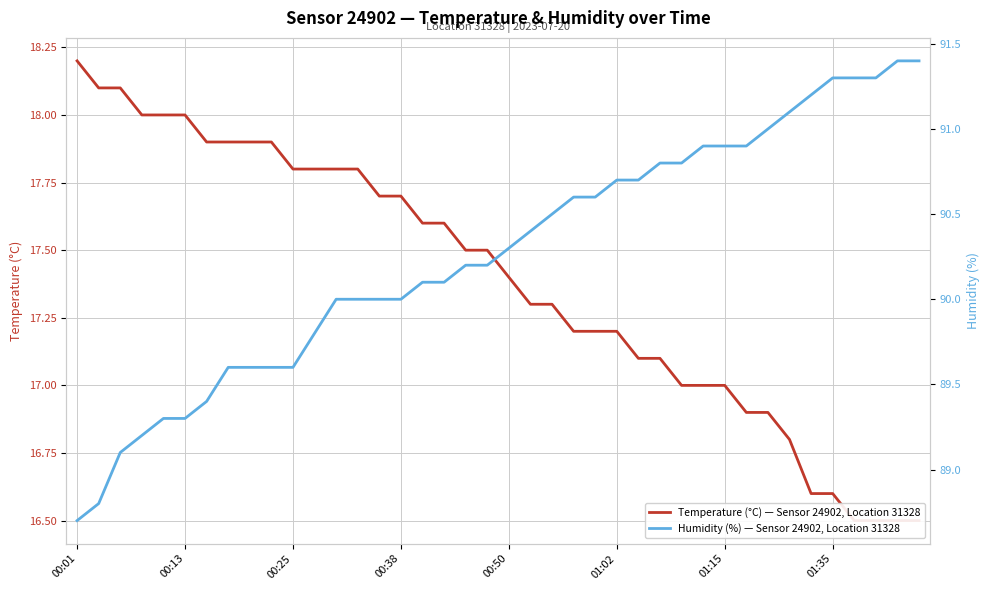

Rank the series at 32 from highest to lowest value.

Humidity (%) — Sensor 24902, Location 31328, Temperature (°C) — Sensor 24902, Location 31328